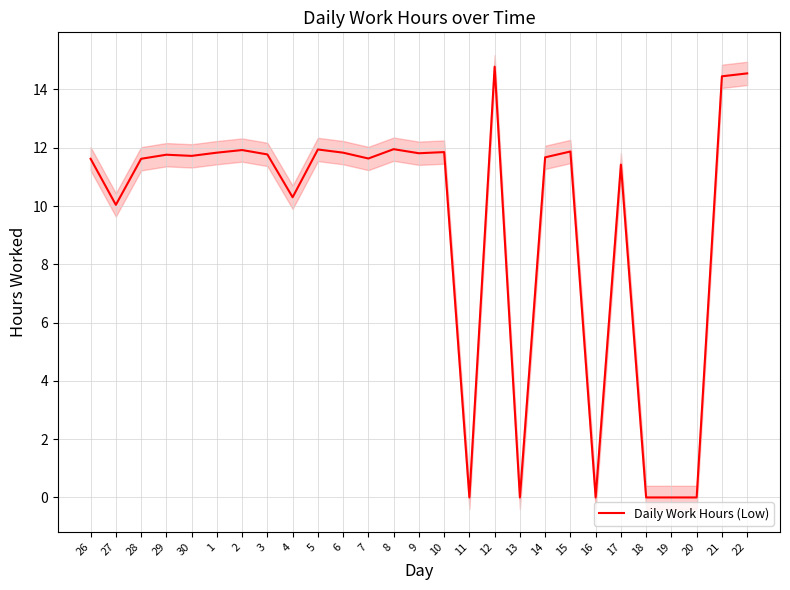

True or false: there are more than 0 points higher than both neighbors.

True